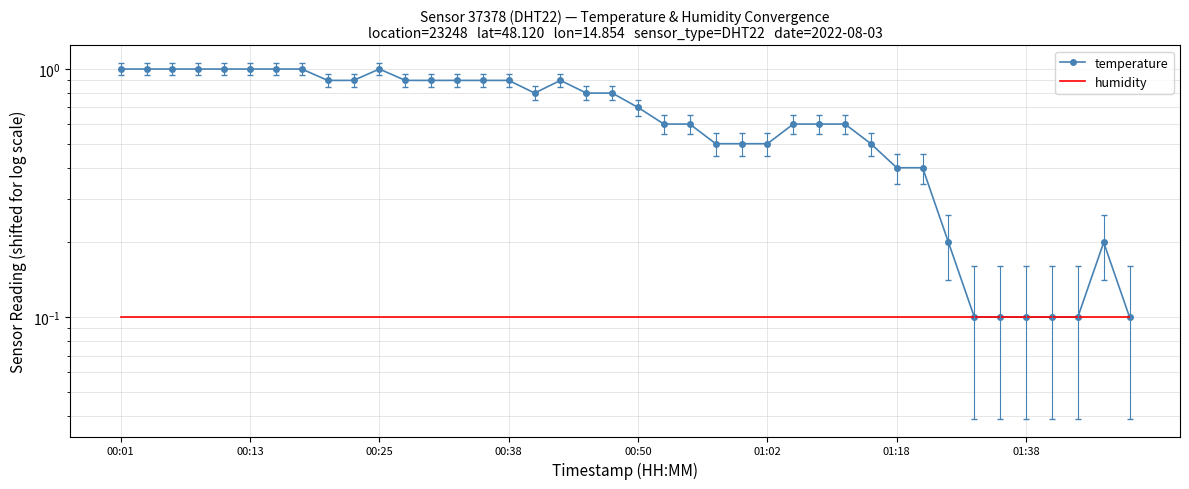

What is the greatest value displayed?

1.0